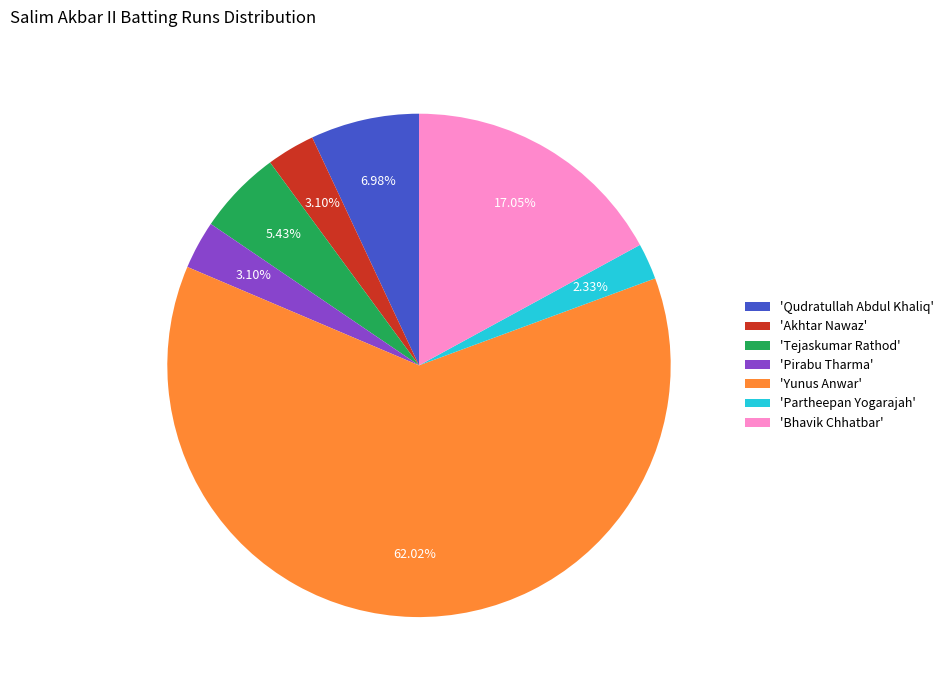

Is the sum of 'Qudratullah Abdul Khaliq' and 'Yunus Anwar' greater than half?

Yes